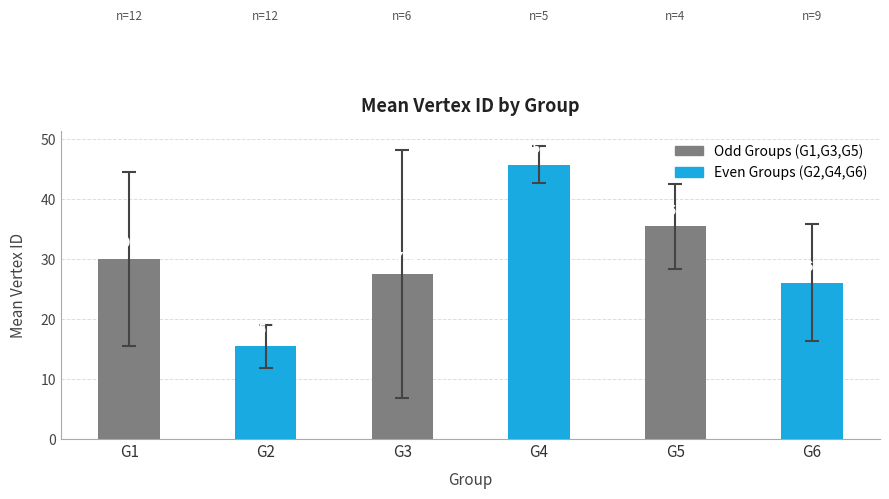

Count the number of categories in the chart.

6